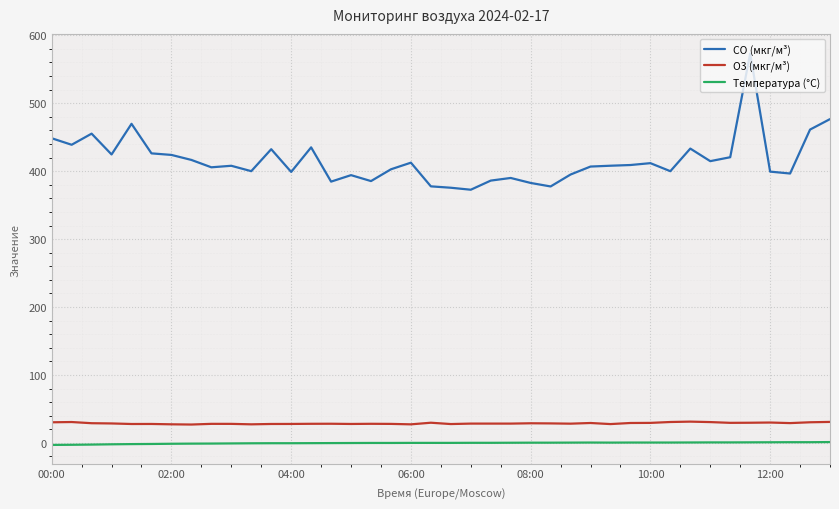

List the series in order of their peak value, lowest first.

Температура (°C), O3 (мкг/м³), CO (мкг/м³)